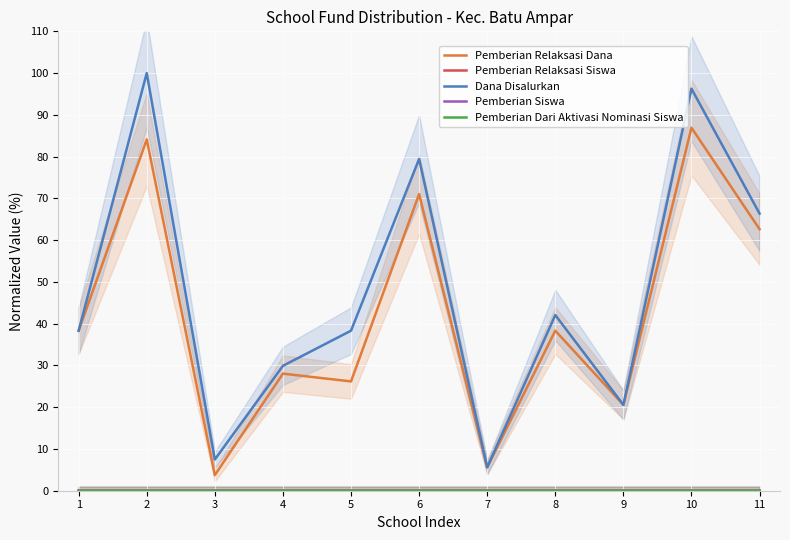

Is it true that Pemberian Relaksasi Dana equals 38.3 at 8?

True